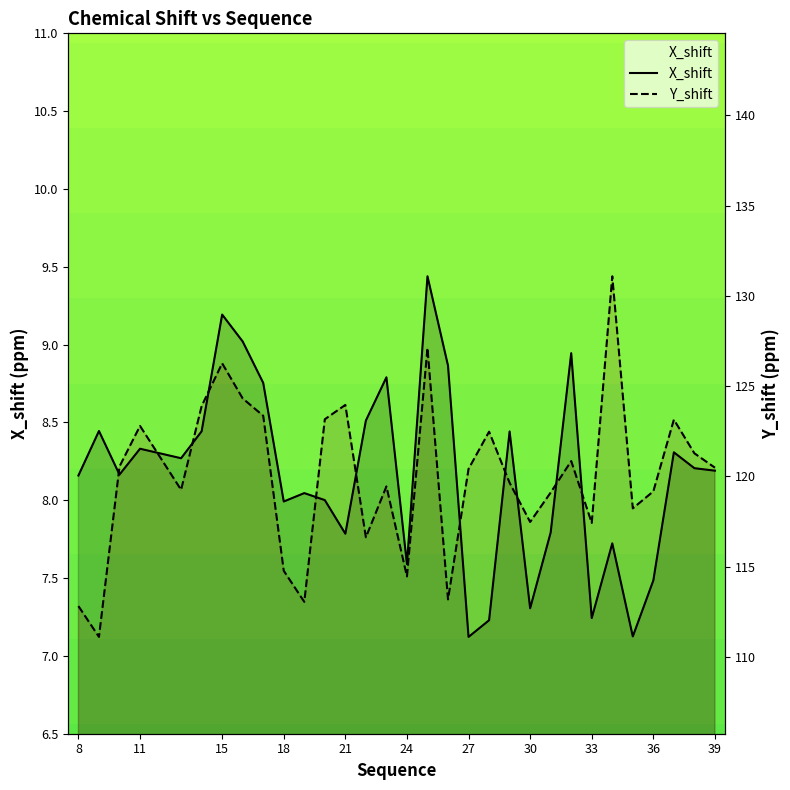

What are all the series names shown in the legend?

X_shift, Y_shift